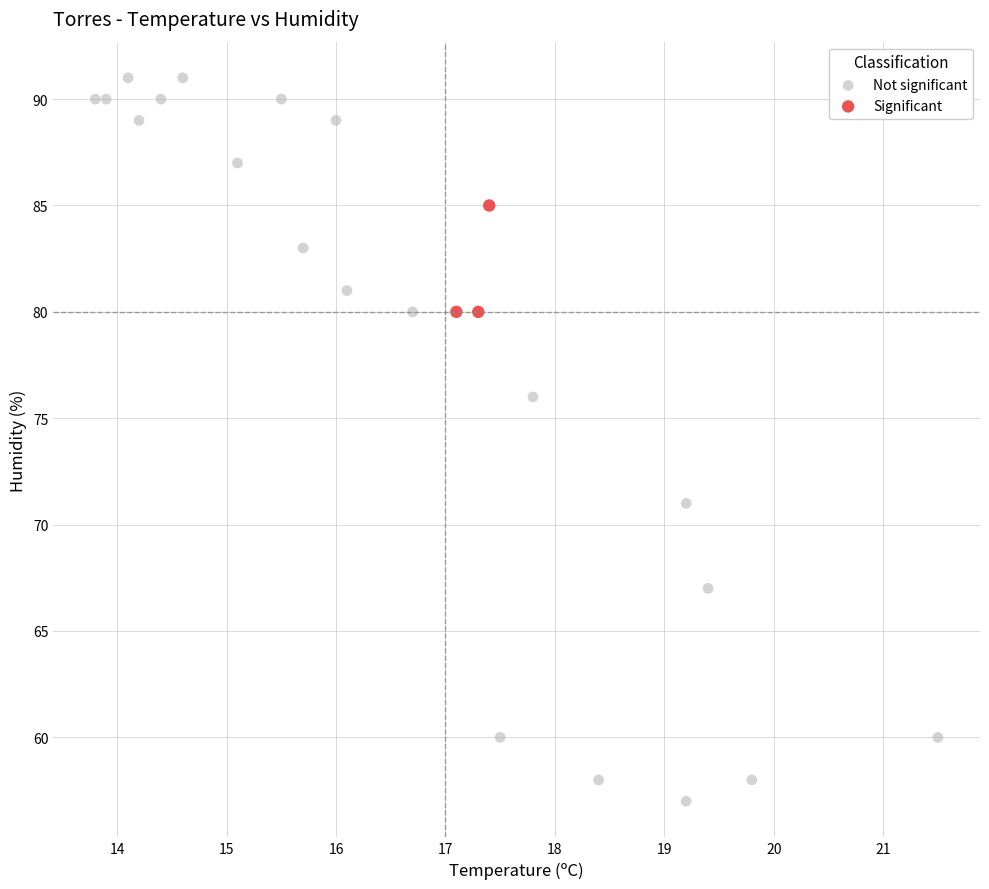

What are all the series names shown in the legend?

Not significant, Significant